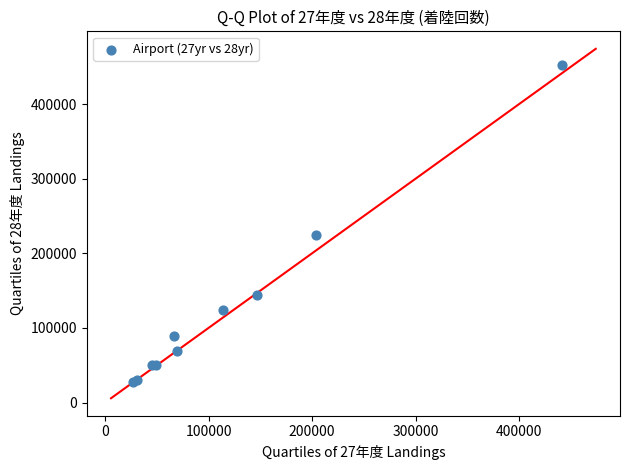

What Y value in the scatter plot is closest to 240240?

224707